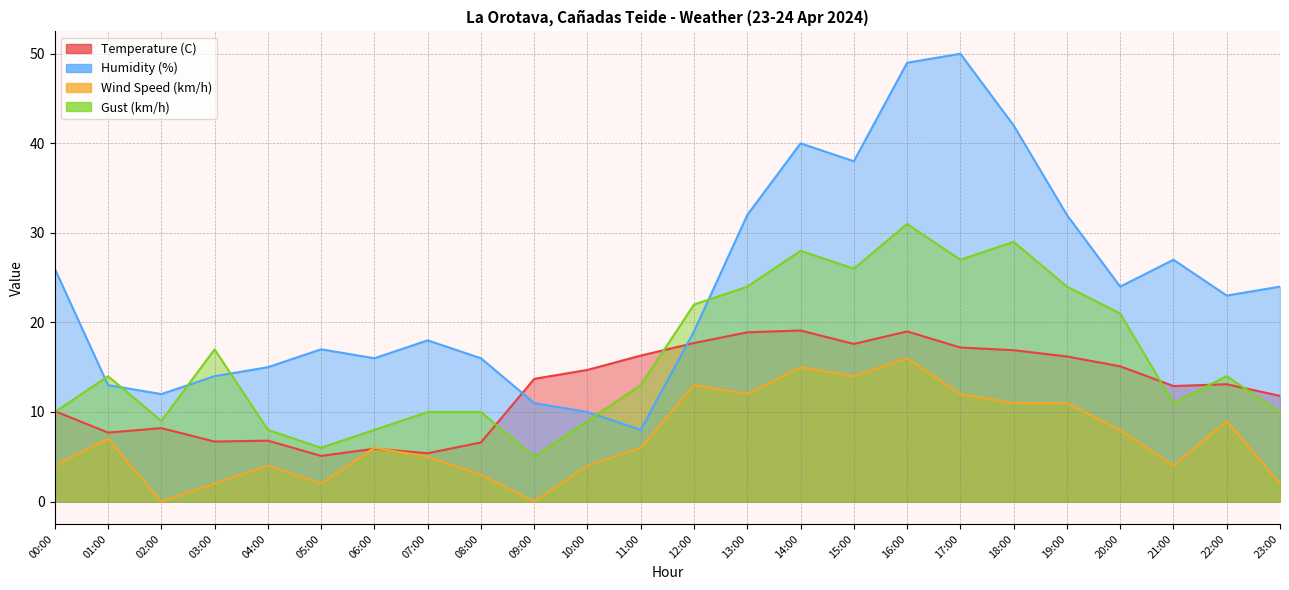

How many data points in Temperature (C) are above 13?

13